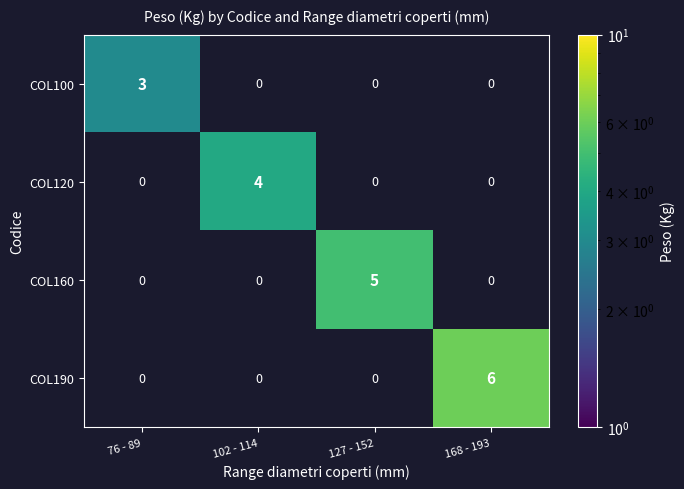

Which category has the highest value across all series?

168 - 193